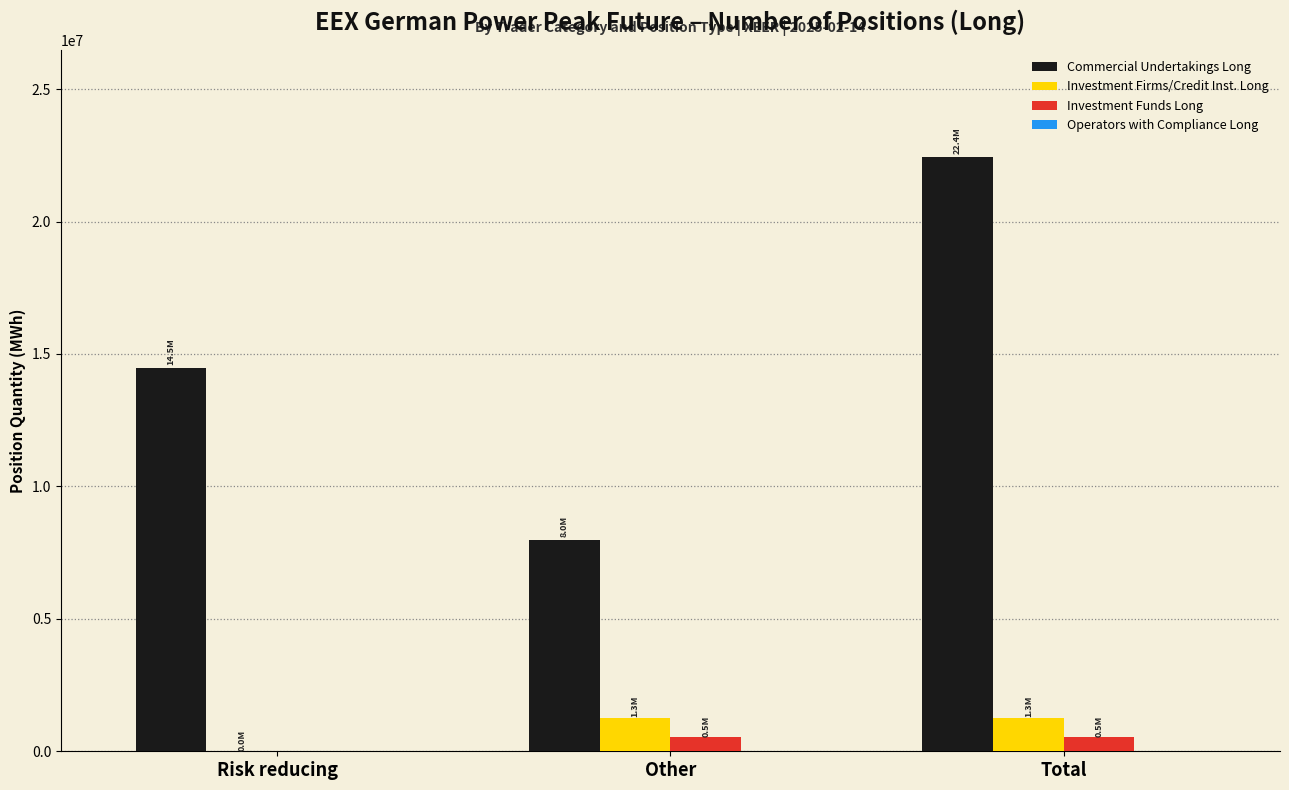

Read the Investment Funds Long value at Other.

538404